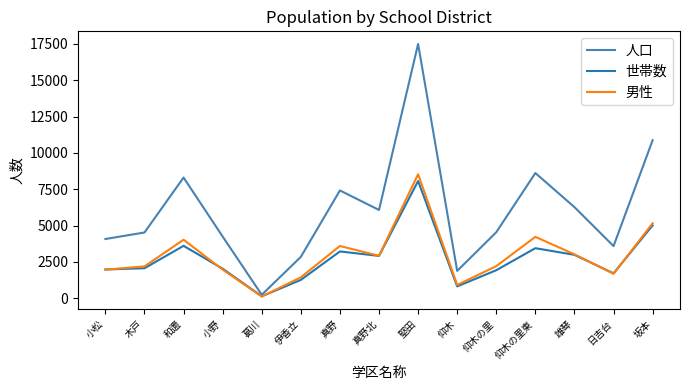

The value of 人口 at 仰木の里 is 4539. True or false?

True